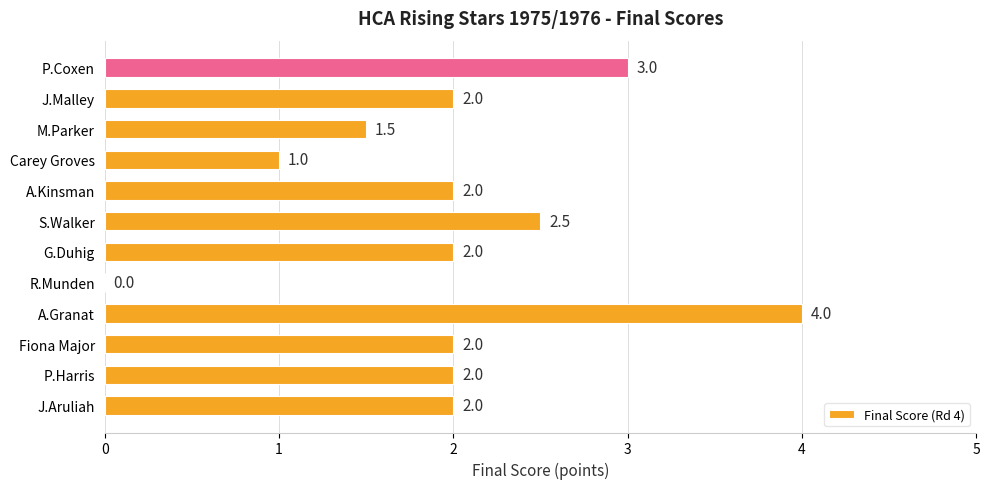

The chart shows a value of 1.0 at Carey Groves. True or false?

True